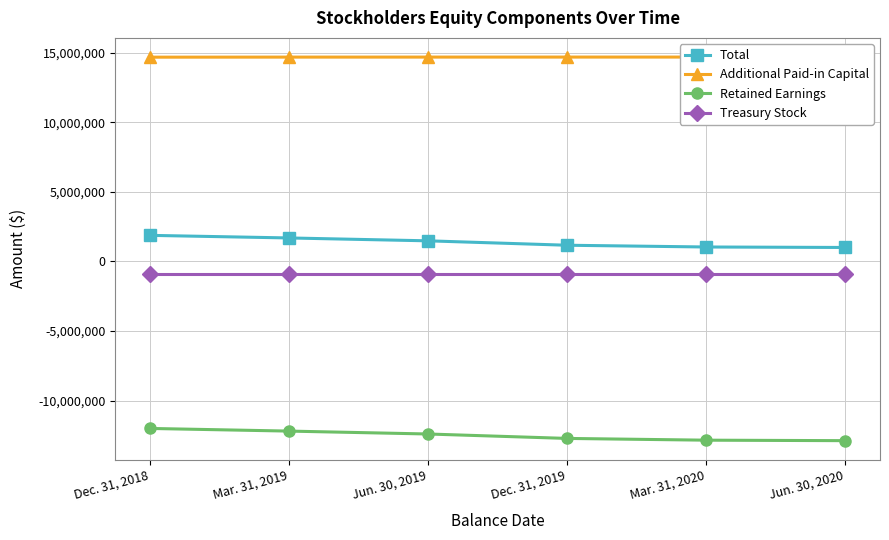

At Jun. 30, 2019, list the series in order from smallest to largest.

Retained Earnings, Treasury Stock, Total, Additional Paid-in Capital